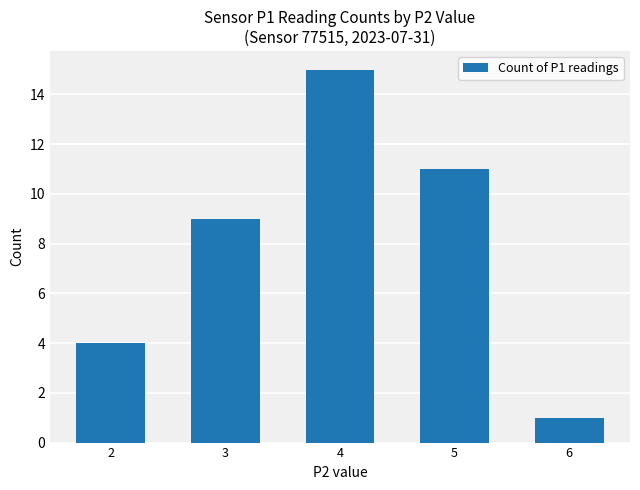

What is the greatest value displayed?

15